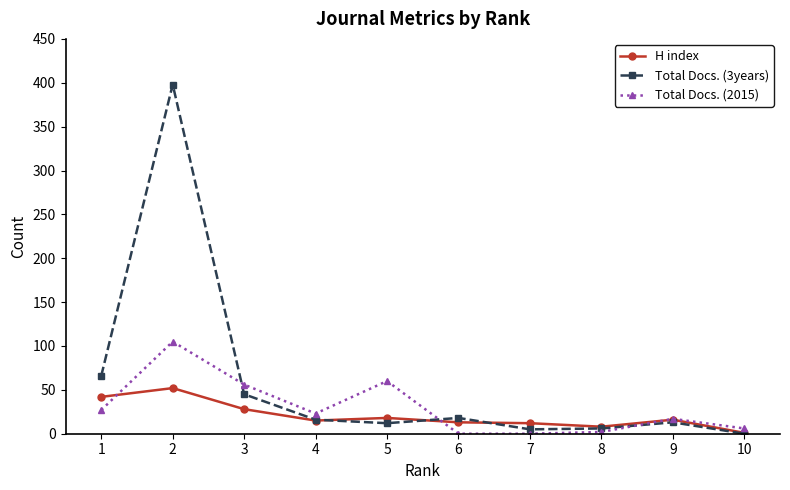

What is the difference between the Total Docs. (2015) values at 2 and 1?

78